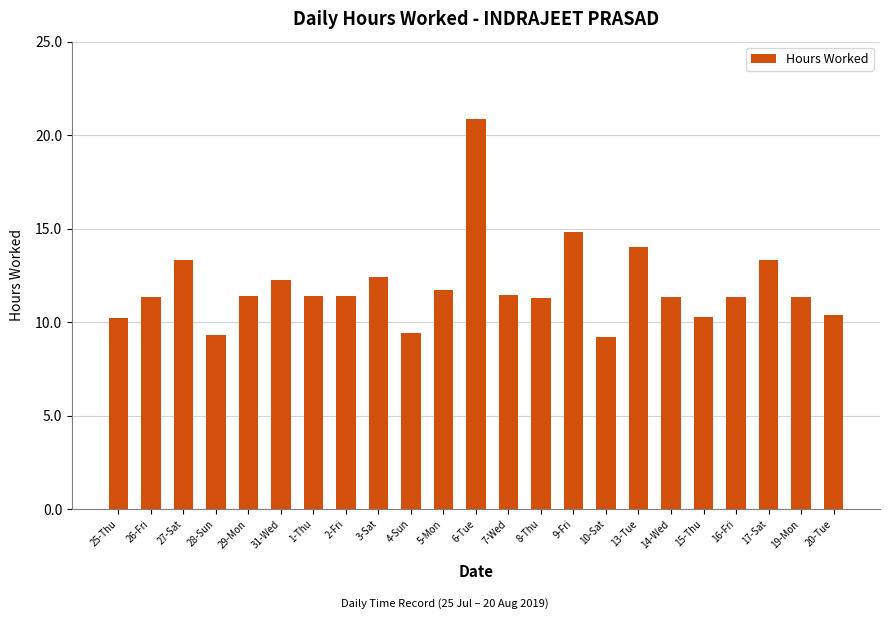

Does the chart contain any negative values?

No